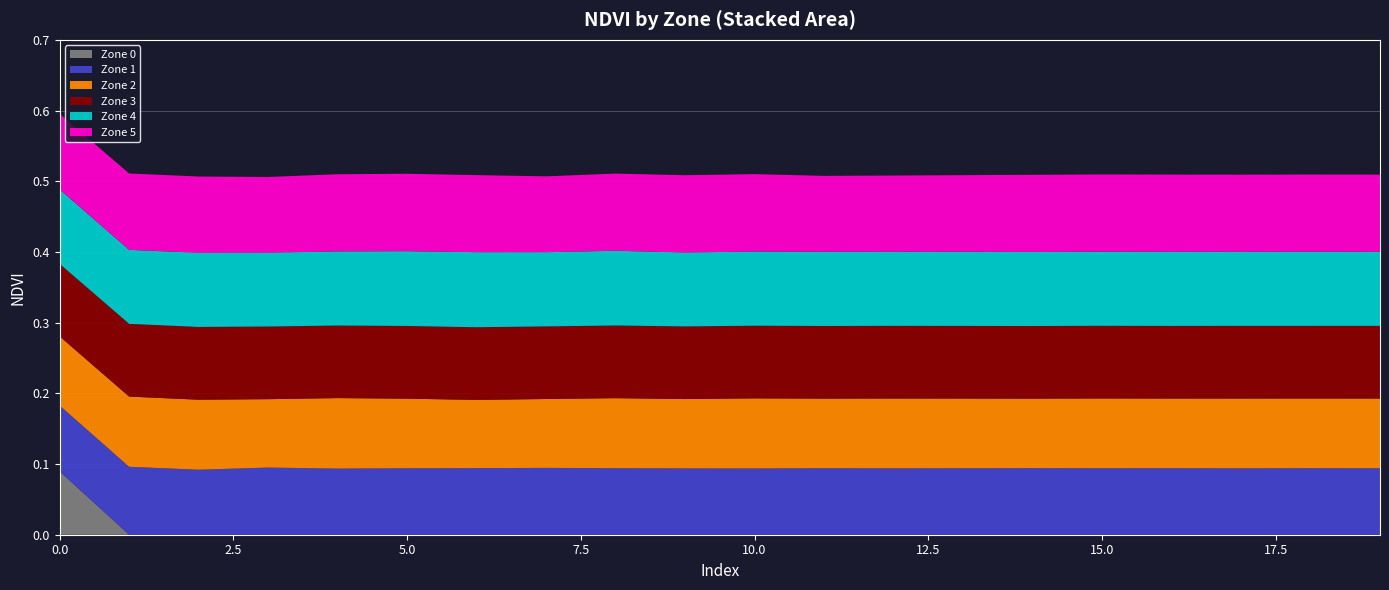

Reading left to right, transcribe all the data shown in this chart.

Zone 0: 0=0.1	1=0.0	2=0.0	3=0.0	4=0.0	5=0.0	6=0.0	7=0.0	8=0.0	9=0.0	10=0.0	11=0.0	12=0.0	13=0.0	14=0.0	15=0.0	16=0.0	17=0.0	18=0.0	19=0.0
Zone 1: 0=0.1	1=0.1	2=0.1	3=0.1	4=0.1	5=0.1	6=0.1	7=0.1	8=0.1	9=0.1	10=0.1	11=0.1	12=0.1	13=0.1	14=0.1	15=0.1	16=0.1	17=0.1	18=0.1	19=0.1
Zone 2: 0=0.1	1=0.1	2=0.1	3=0.1	4=0.1	5=0.1	6=0.1	7=0.1	8=0.1	9=0.1	10=0.1	11=0.1	12=0.1	13=0.1	14=0.1	15=0.1	16=0.1	17=0.1	18=0.1	19=0.1
Zone 3: 0=0.1	1=0.1	2=0.1	3=0.1	4=0.1	5=0.1	6=0.1	7=0.1	8=0.1	9=0.1	10=0.1	11=0.1	12=0.1	13=0.1	14=0.1	15=0.1	16=0.1	17=0.1	18=0.1	19=0.1
Zone 4: 0=0.1	1=0.1	2=0.1	3=0.1	4=0.1	5=0.1	6=0.1	7=0.1	8=0.1	9=0.1	10=0.1	11=0.1	12=0.1	13=0.1	14=0.1	15=0.1	16=0.1	17=0.1	18=0.1	19=0.1
Zone 5: 0=0.1	1=0.1	2=0.1	3=0.1	4=0.1	5=0.1	6=0.1	7=0.1	8=0.1	9=0.1	10=0.1	11=0.1	12=0.1	13=0.1	14=0.1	15=0.1	16=0.1	17=0.1	18=0.1	19=0.1